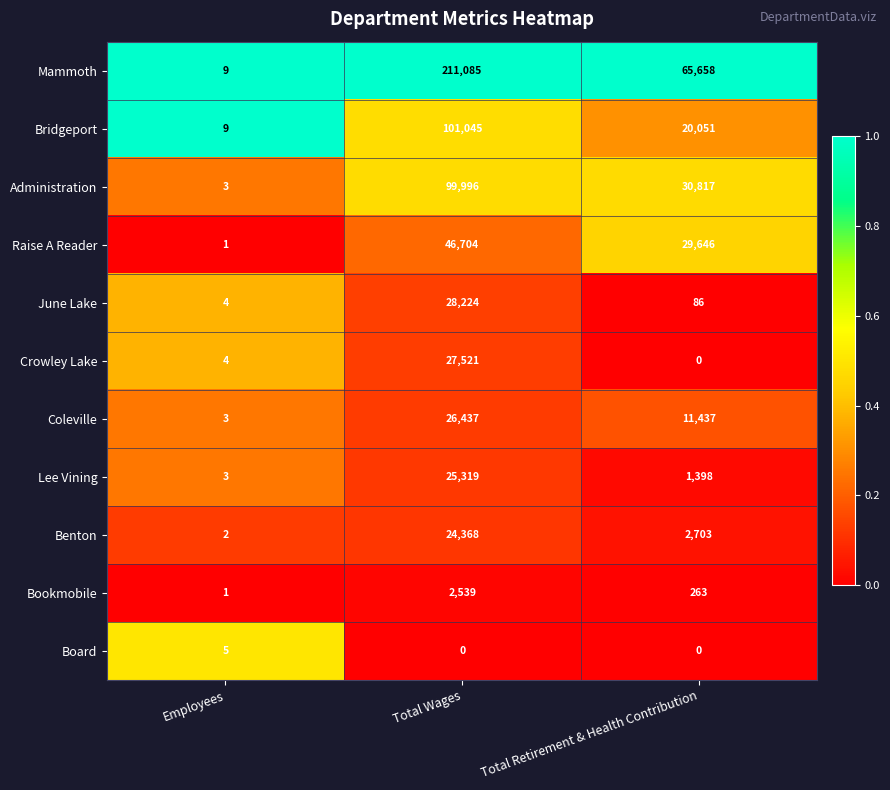

Rank the series by their maximum value, from highest to lowest.

Mammoth, Bridgeport, Administration, Raise A Reader, June Lake, Crowley Lake, Coleville, Lee Vining, Benton, Bookmobile, Board